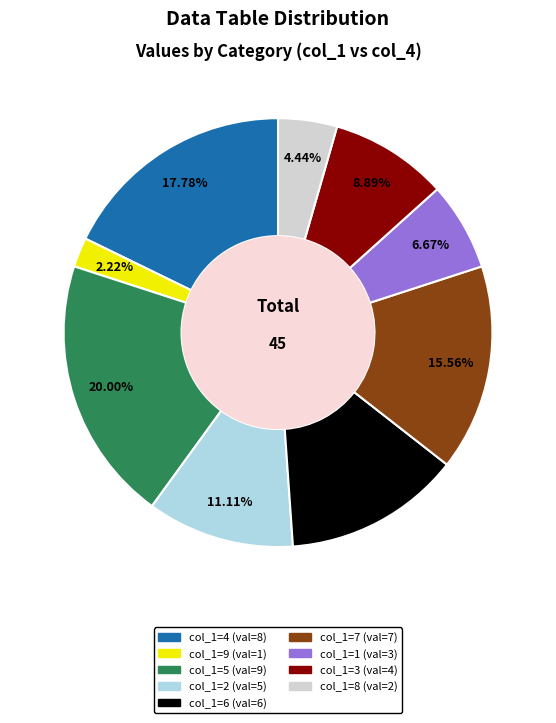

Is there a majority slice in this chart?

No